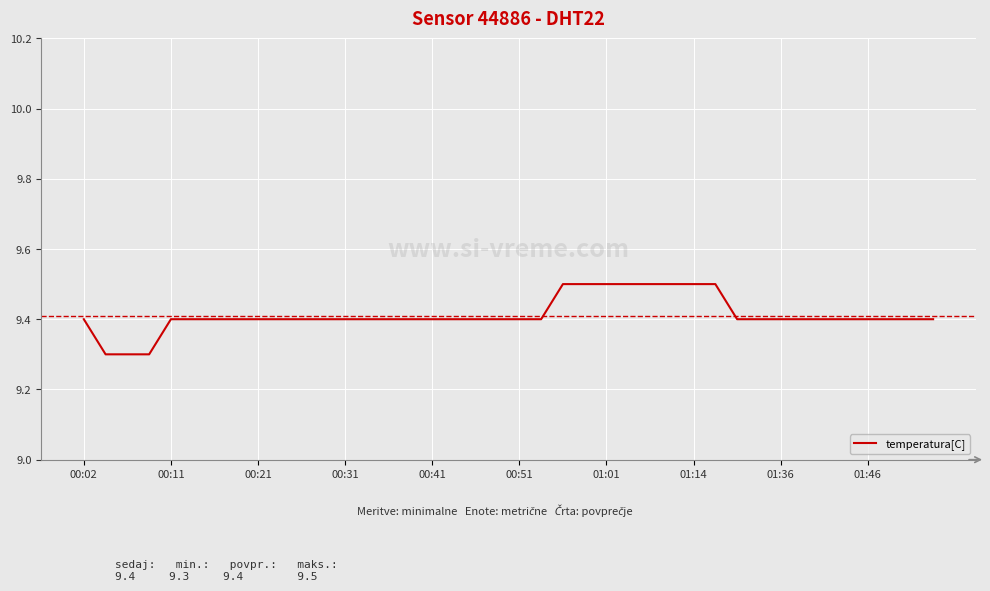

What is the greatest value displayed?

9.5